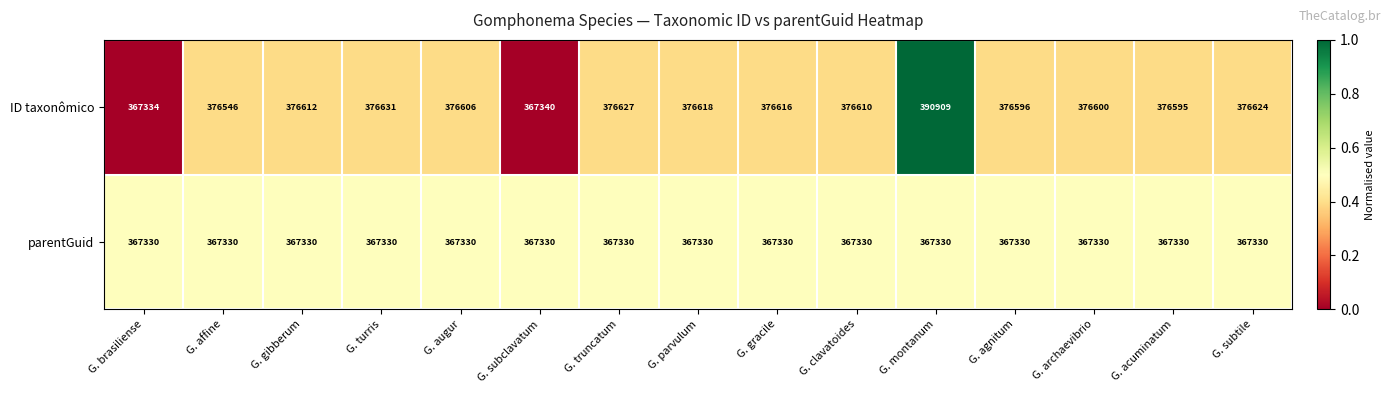

What is the total value across all series at G. truncatum?

743957